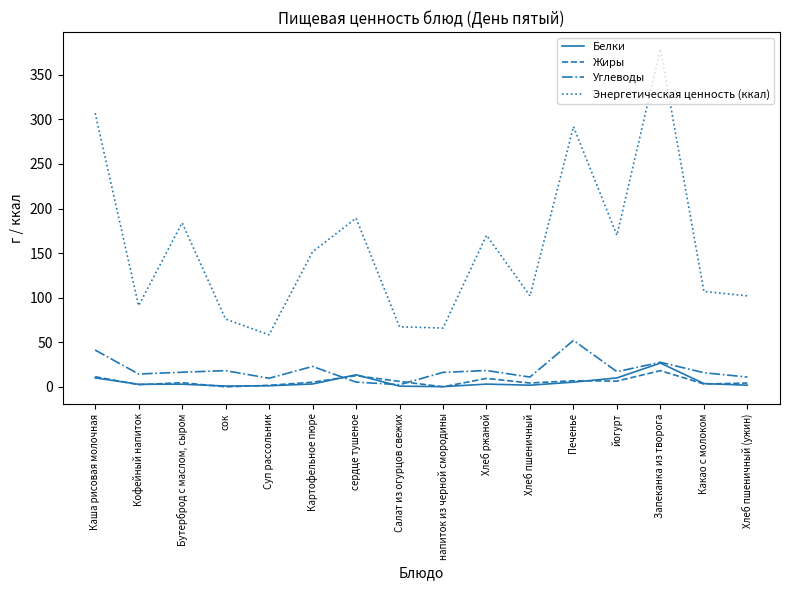

Which series changed the most between Каша рисовая молочная and Хлеб пшеничный (ужин)?

Энергетическая ценность (ккал)